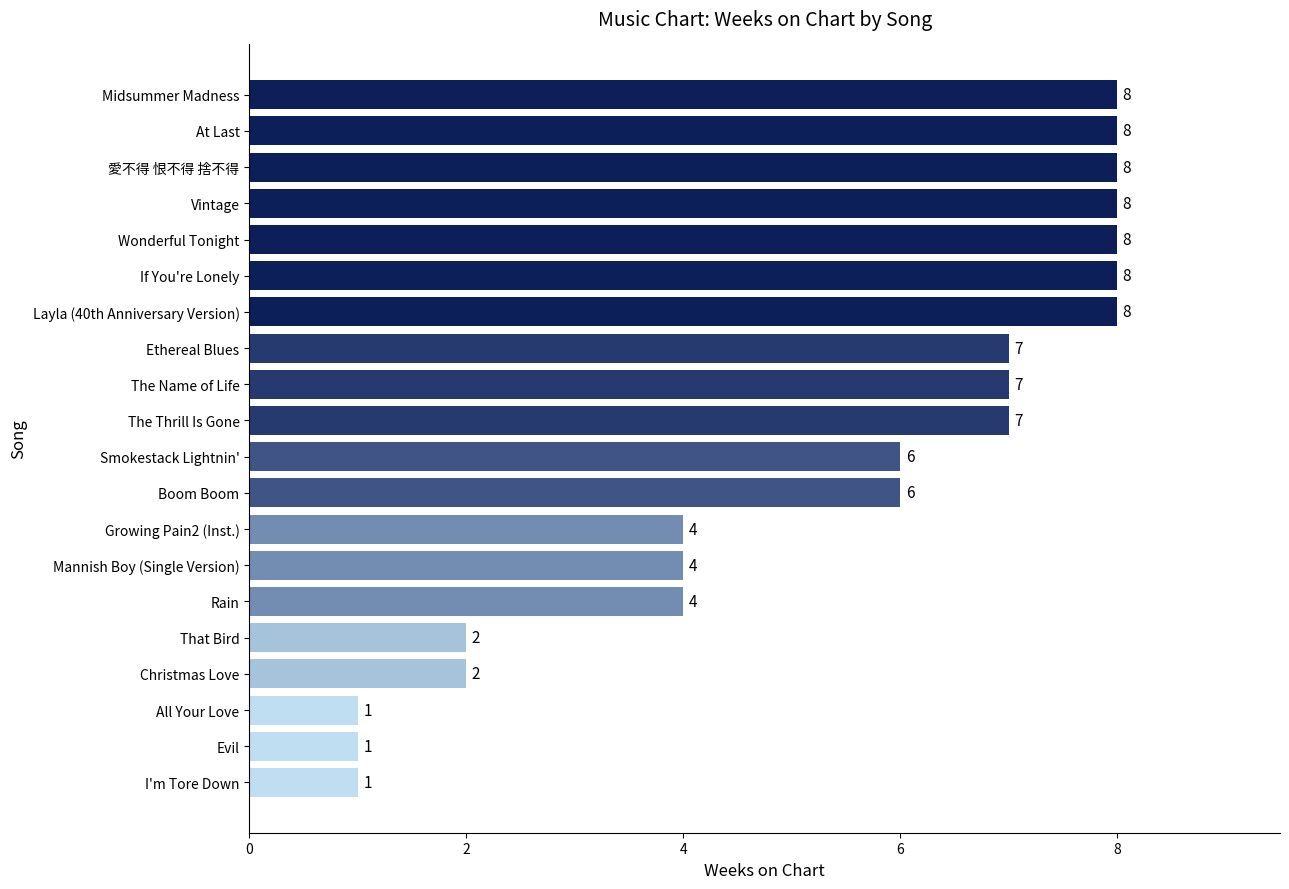

Count the number of data series in this chart.

1